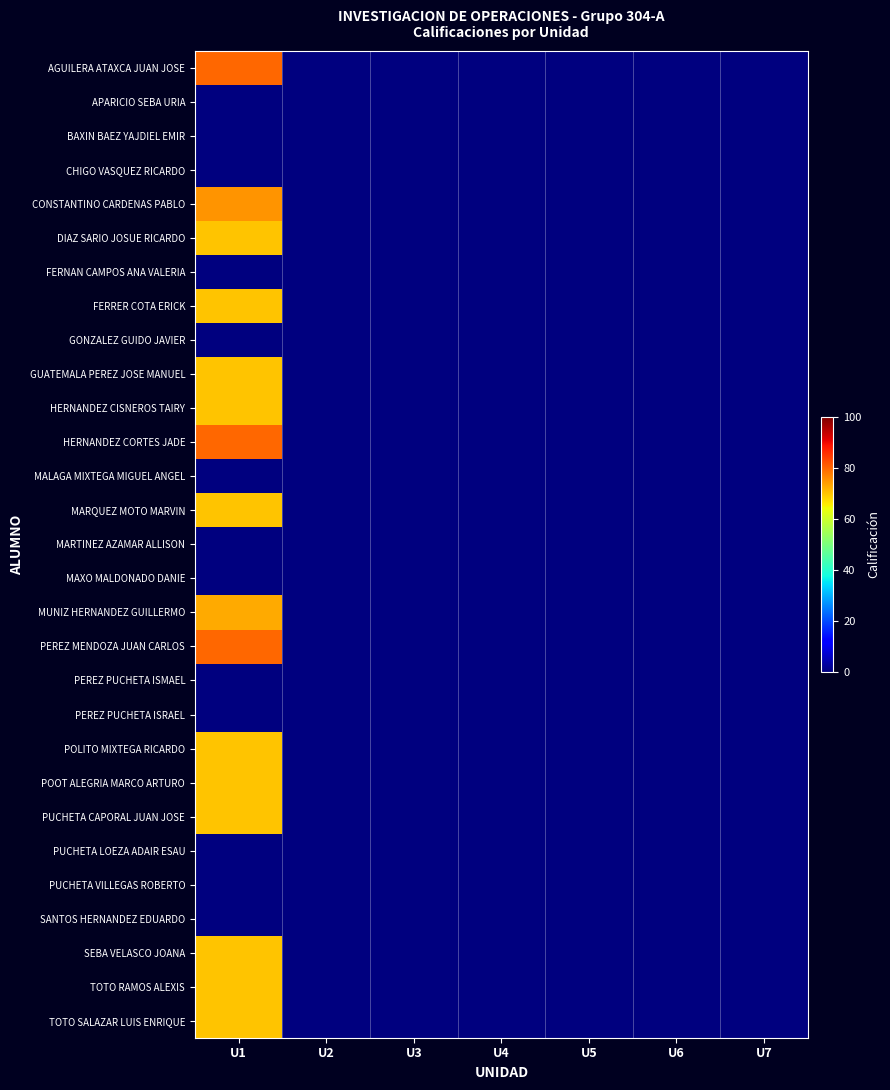

Which label corresponds to the largest value in the chart?

U1